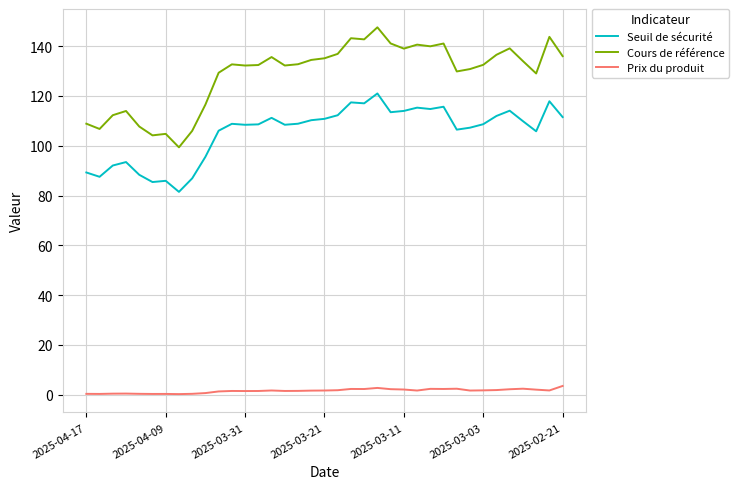

What is the minimum value for Seuil de sécurité?

81.5